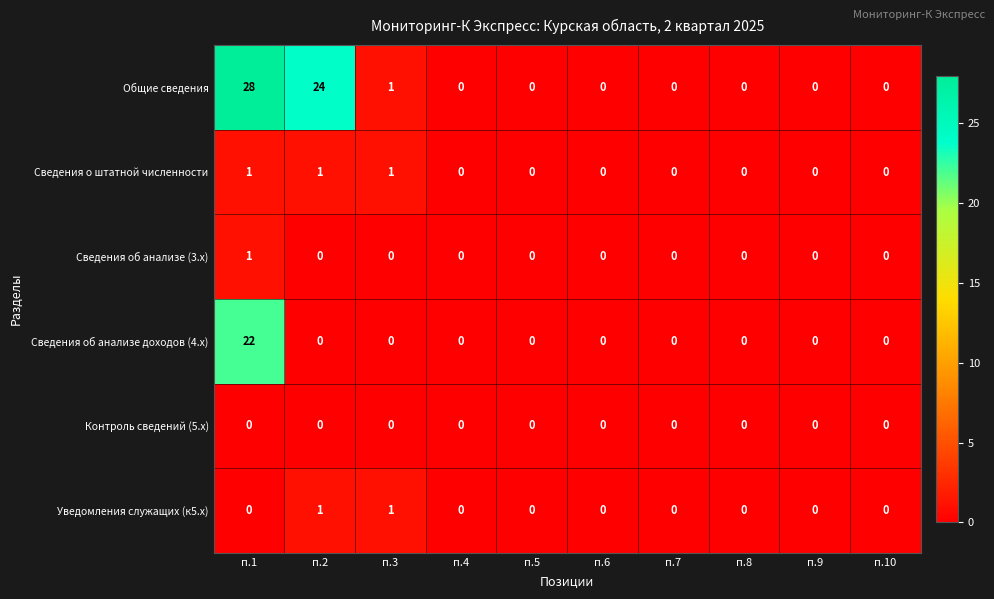

What is the greatest value displayed?

28